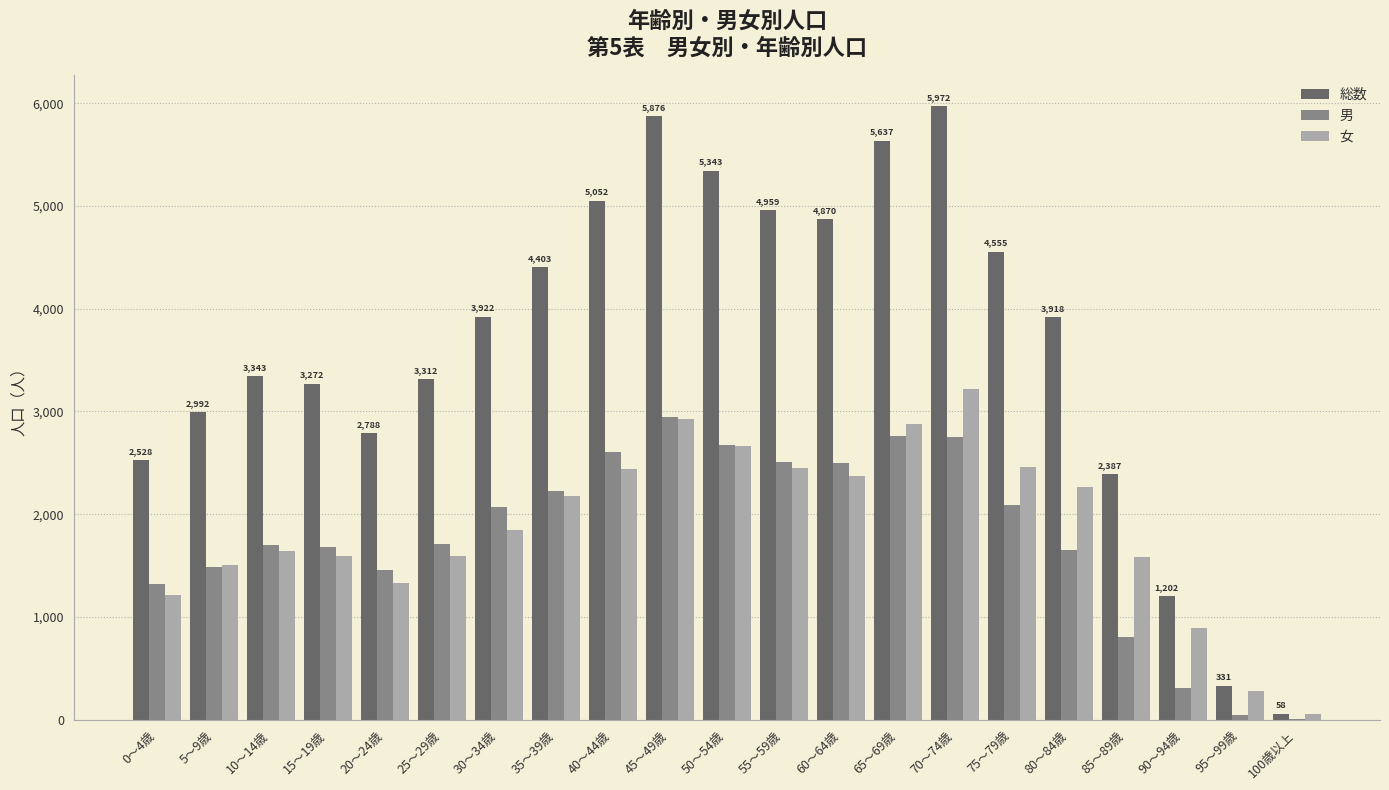

What is the average value of the 女 series?

1876